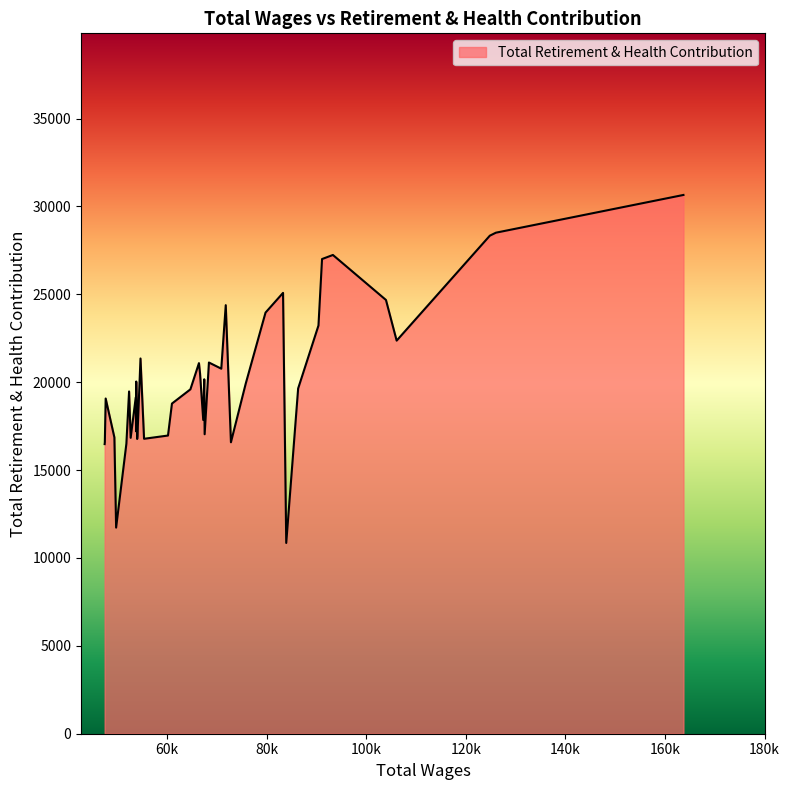

What is the difference between the maximum and minimum values?

19799